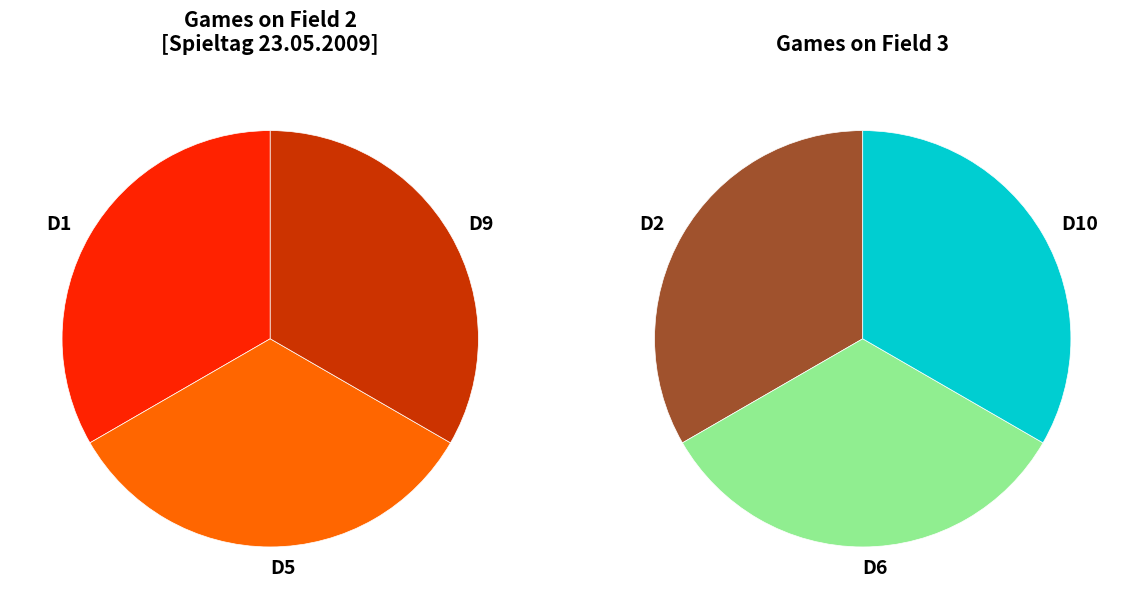

Is there a majority slice in this chart?

No